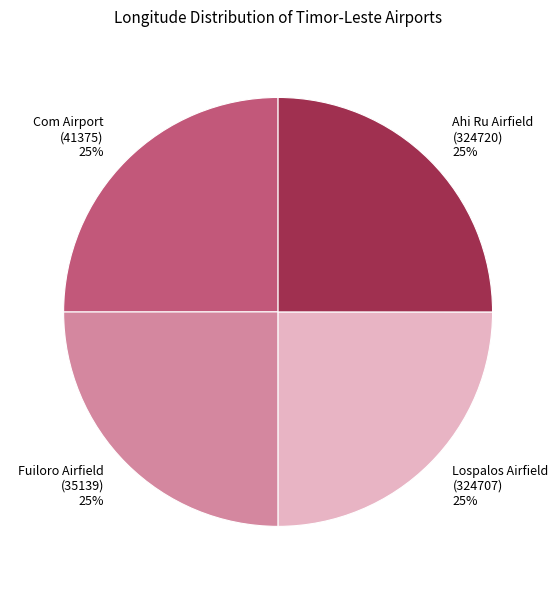

What is the ratio of the value at Com Airport (41375) to the value at Fuiloro Airfield (35139)?

1.0